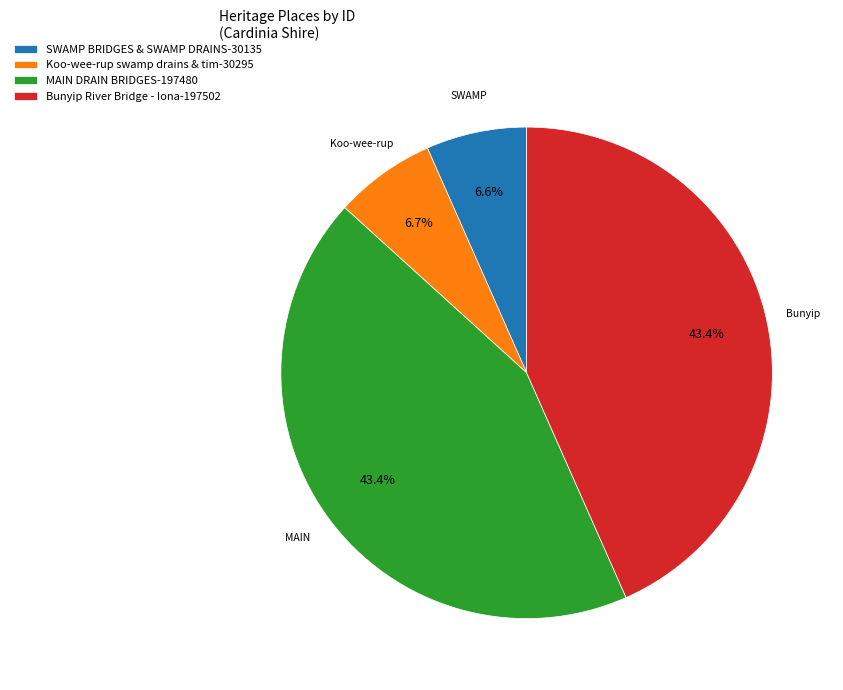

Does Koo-wee-rup swamp drains & tim-30295 represent more than half of the total?

No